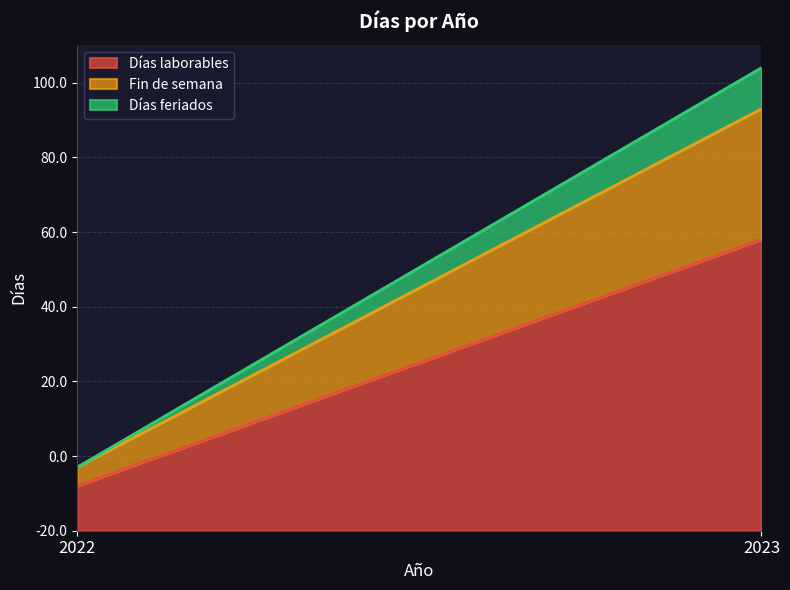

Reading left to right, list all the values displayed in this chart.

Días laborables: 12	78
Fin de semana: 5	35
Días feriados: 0	11